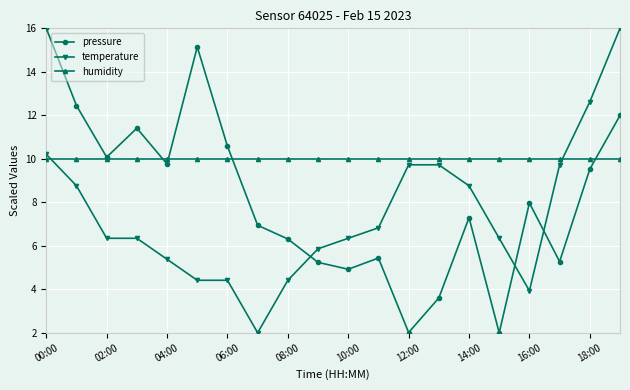

Rank the series by their average value, from lowest to highest.

temperature, pressure, humidity